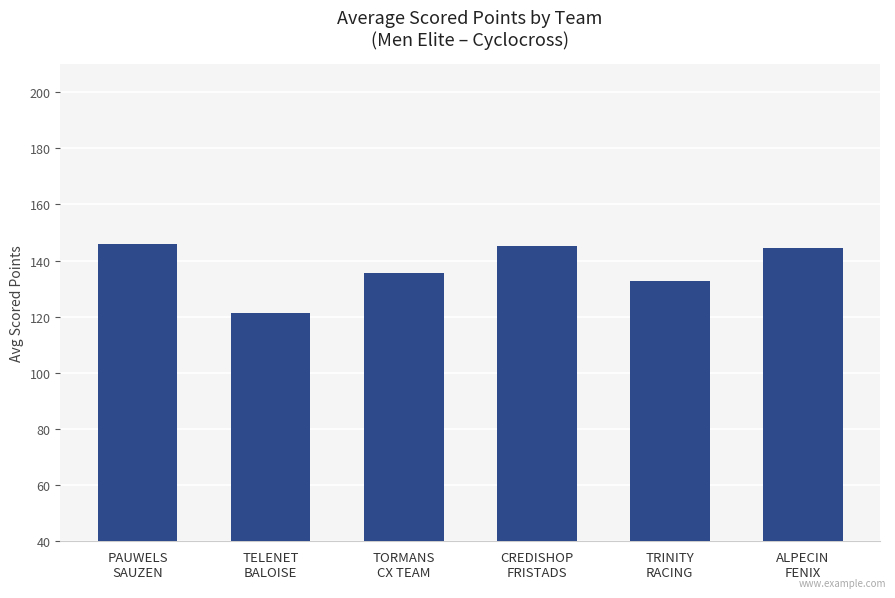

What is the label of the 4th bar from the right?

TORMANS
CX TEAM